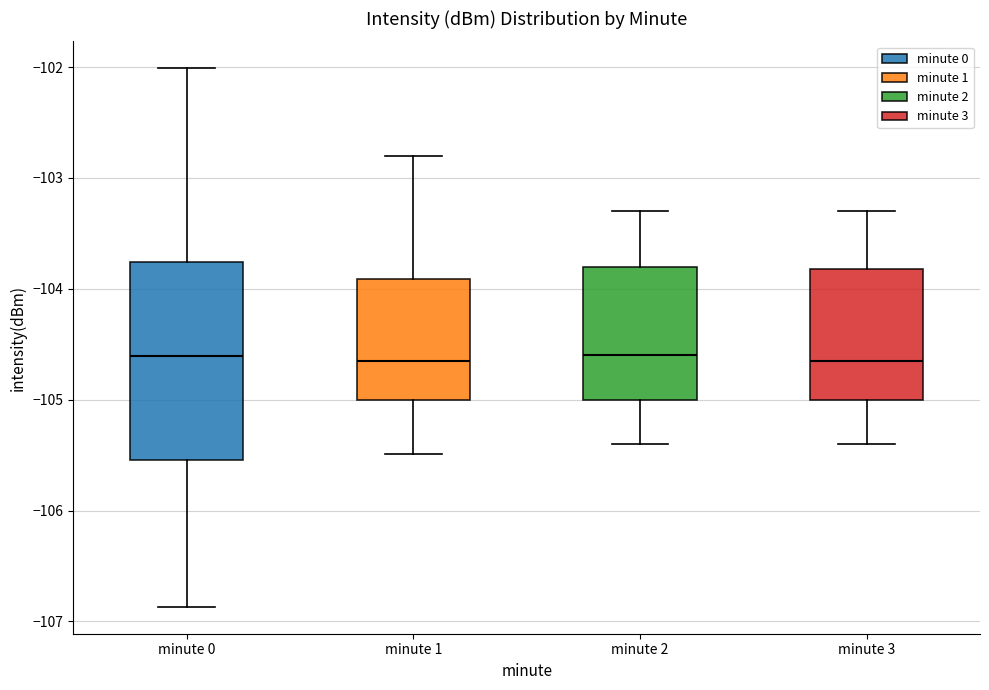

Reading left to right, read every box against the y-axis: the position of its median line, the range the box covers, and the ends of its whiskers. The values are not printed on the chart, so give them approximately, as read against the axis.

minute 0: median -104.6, box -105.5 to -103.8, whiskers -106.9 to -102.0
minute 1: median -104.6, box -105.0 to -103.9, whiskers -105.5 to -102.8
minute 2: median -104.6, box -105.0 to -103.8, whiskers -105.4 to -103.3
minute 3: median -104.6, box -105.0 to -103.8, whiskers -105.4 to -103.3